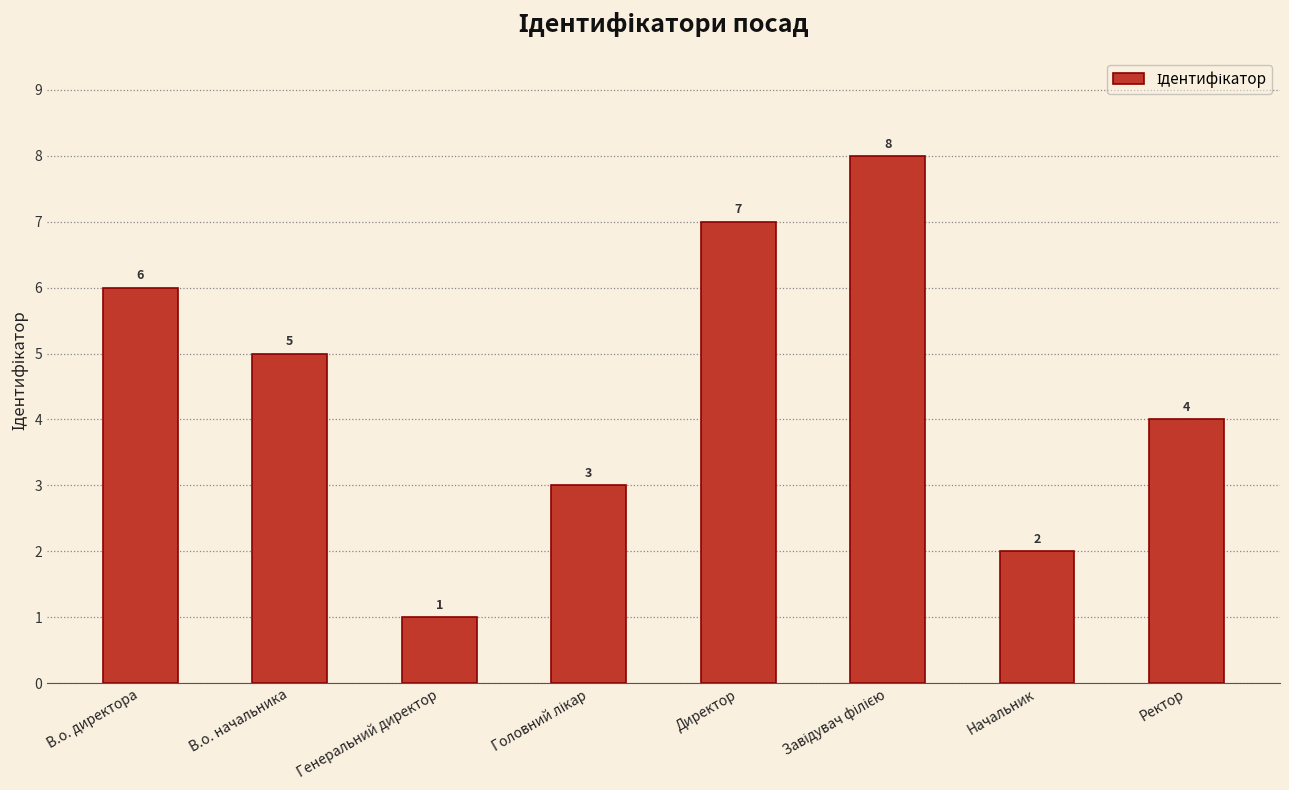

What is the maximum value shown in the chart?

8